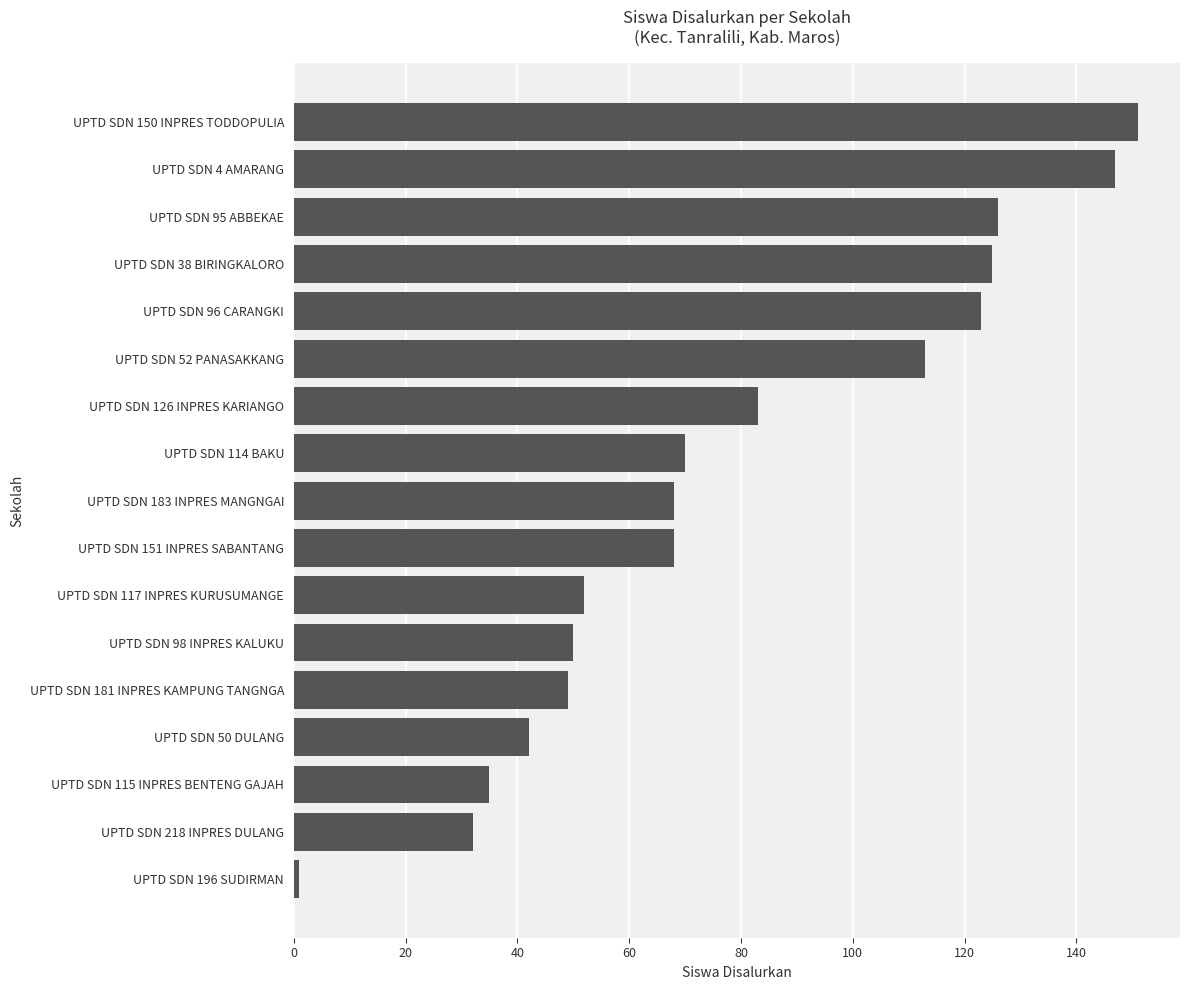

Which label corresponds to the largest value in the chart?

UPTD SDN 150 INPRES TODDOPULIA